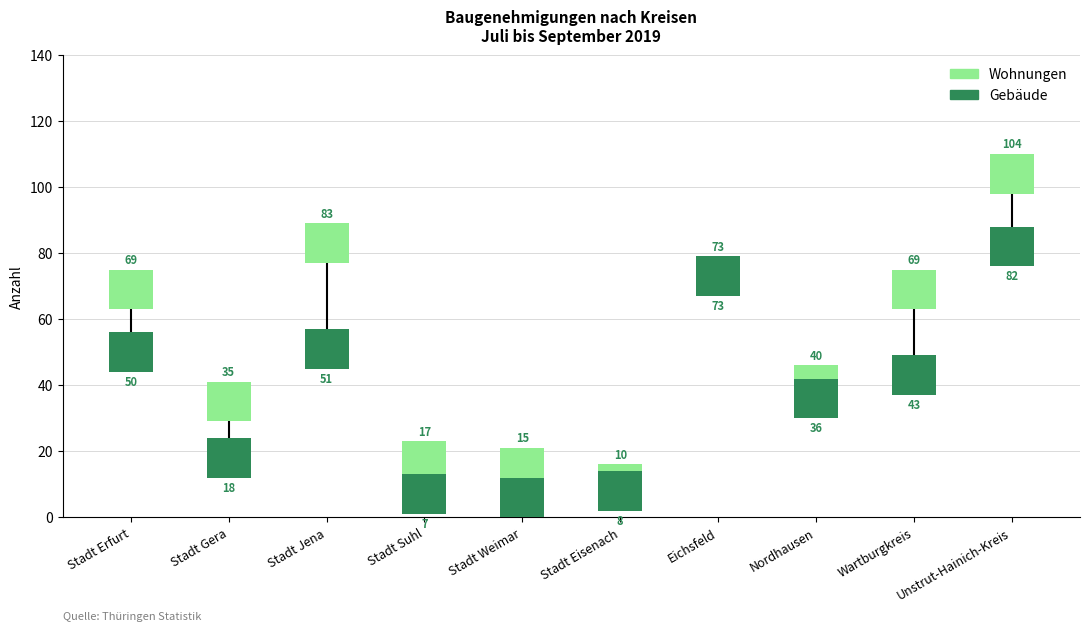

List the series in order of their peak value, lowest first.

Gebaeude, Wohnungen